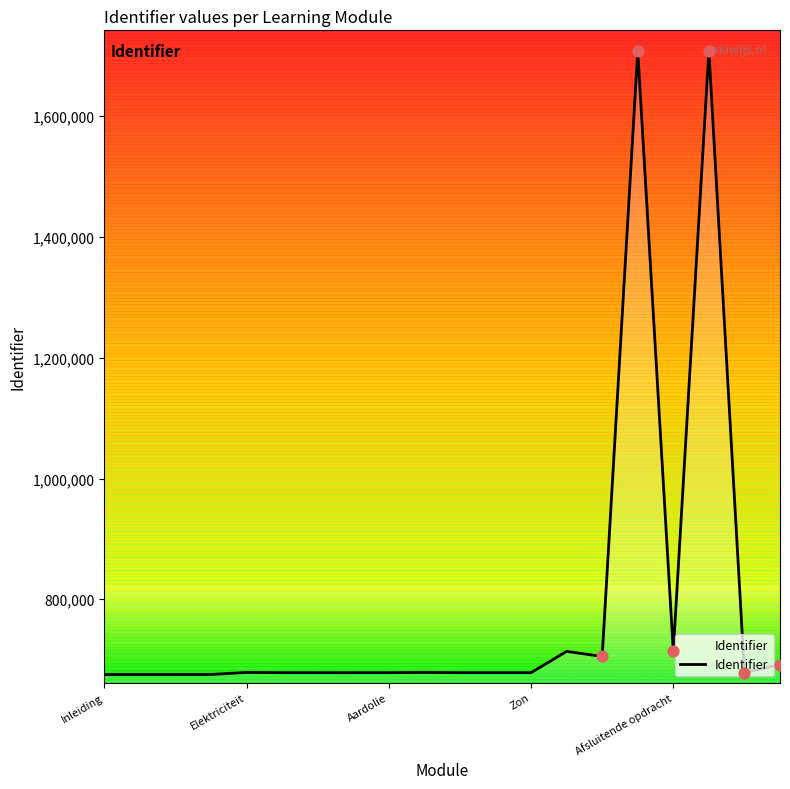

True or false: Identifier has a value of 675463 at Inleiding.

True